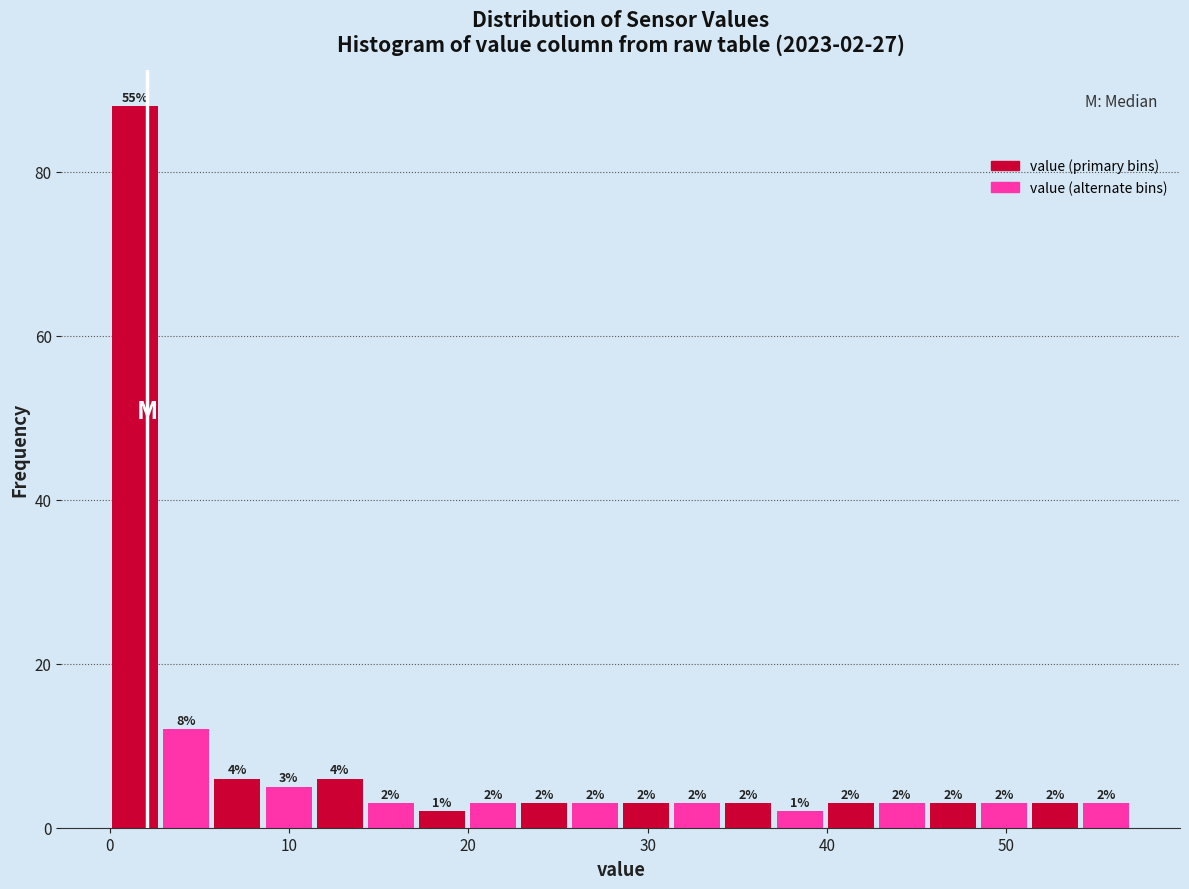

Around what value on the x-axis is the tallest bar? Give the approximate position of its centre, as read against the axis.

1